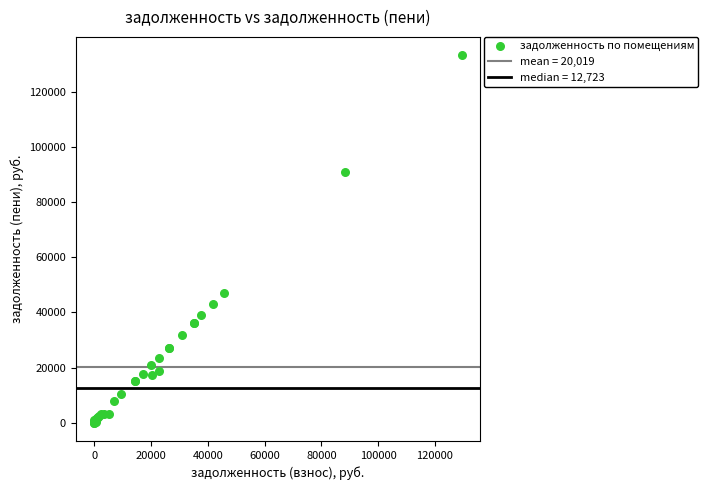

What Y value in the scatter plot is closest to 66654?

47024.6